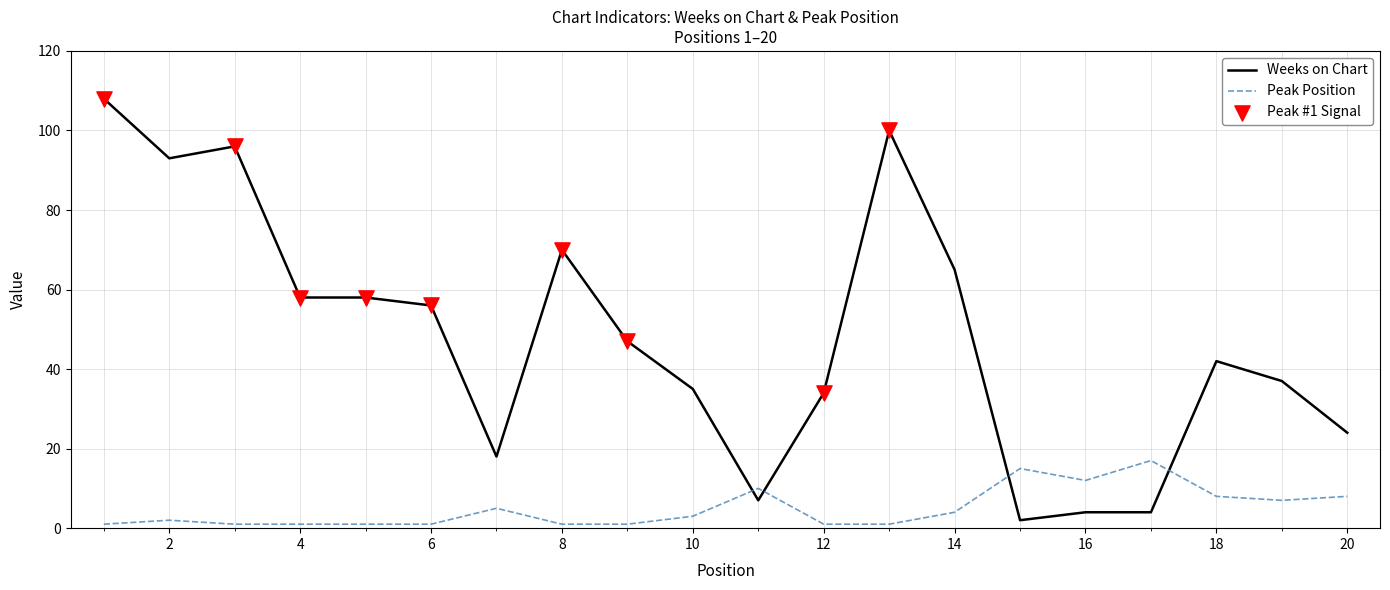

What is the highest value of the Peak Position series?

17